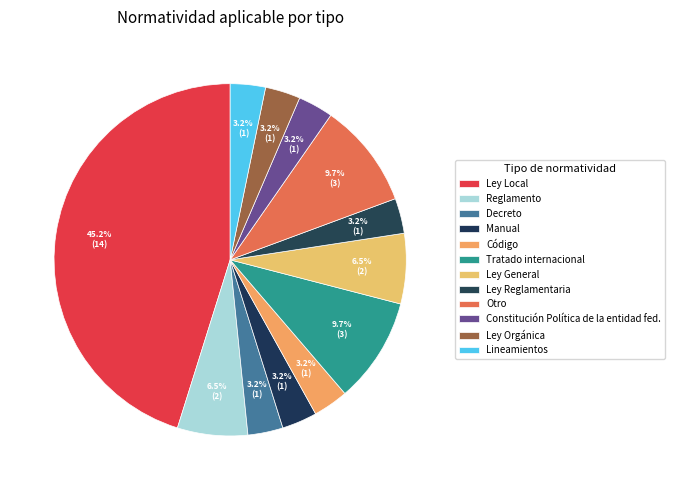

Is it true that Reglamento is 7% of the pie?

True